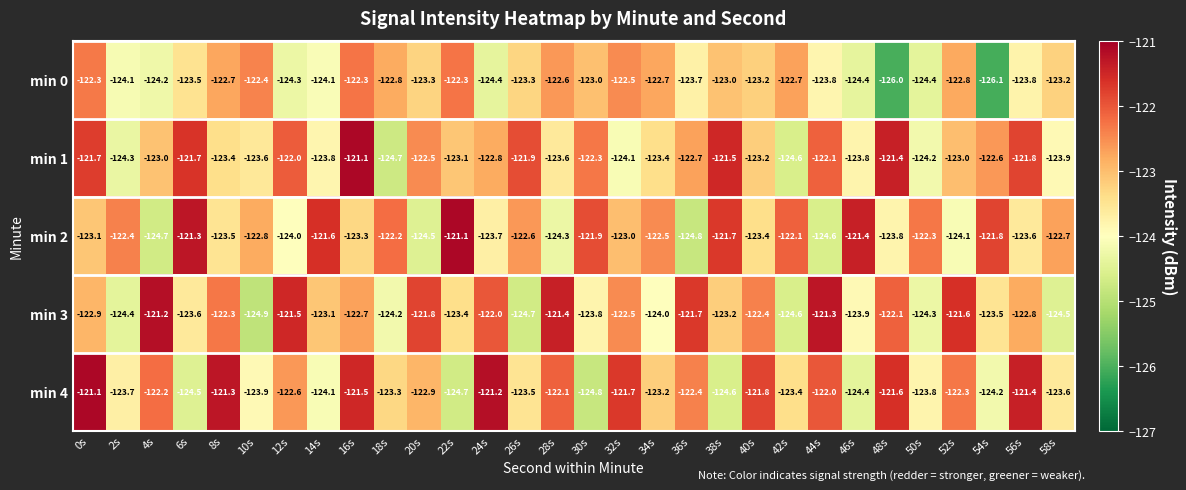

The value of min 3 at 42s is -205.3. True or false?

False